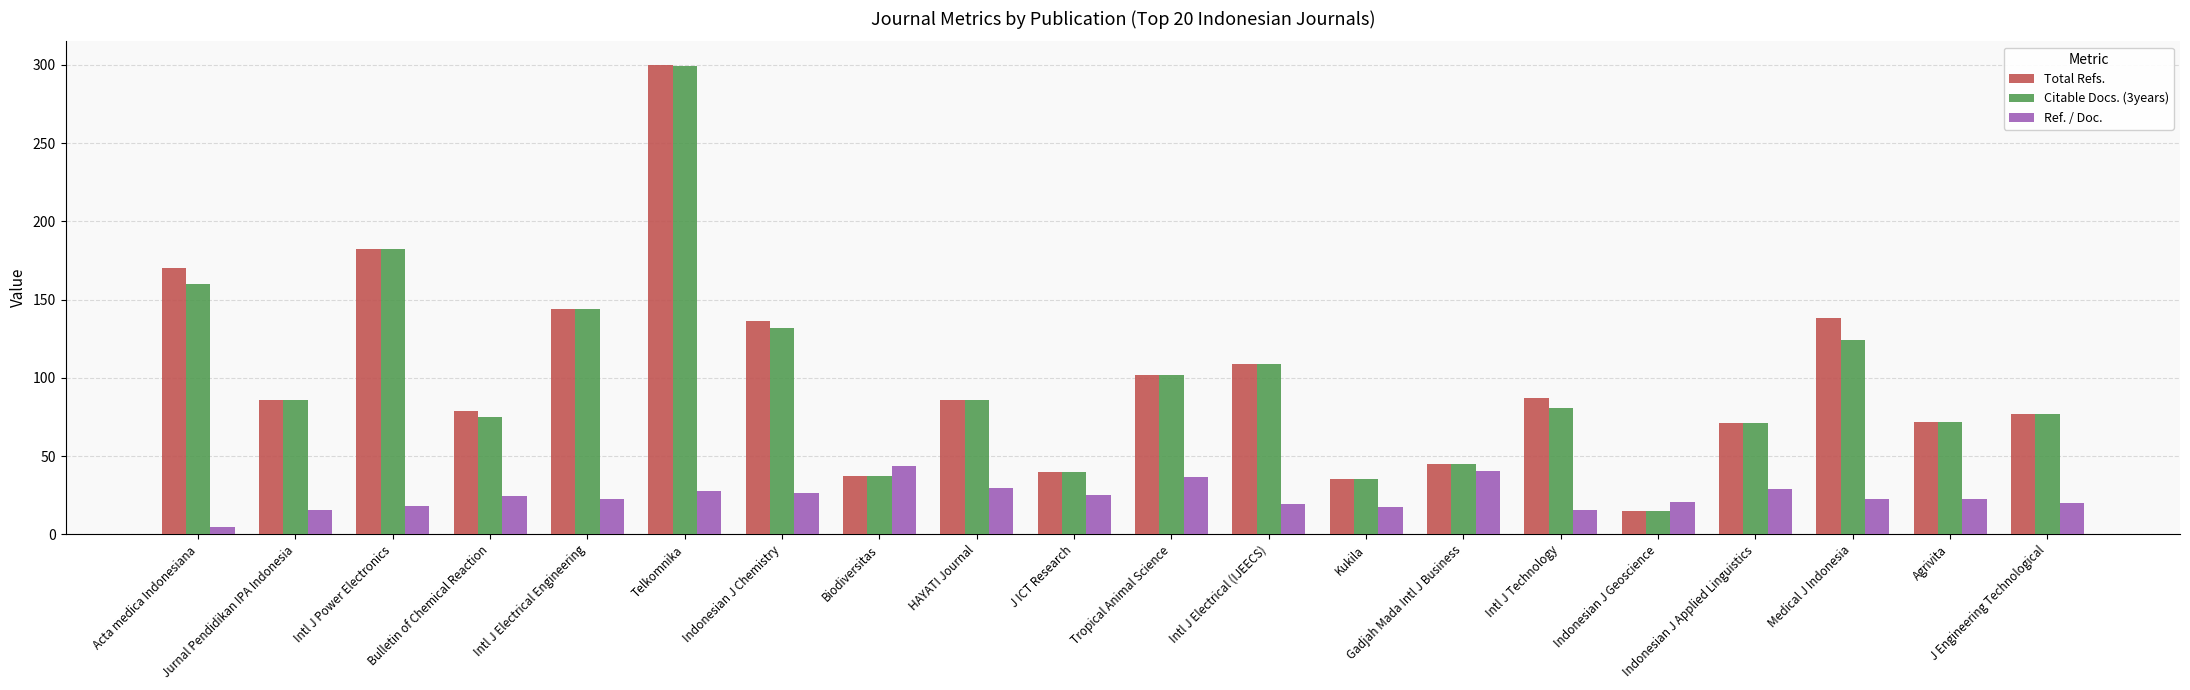

At which category does the chart reach its minimum across all series?

Acta medica Indonesiana